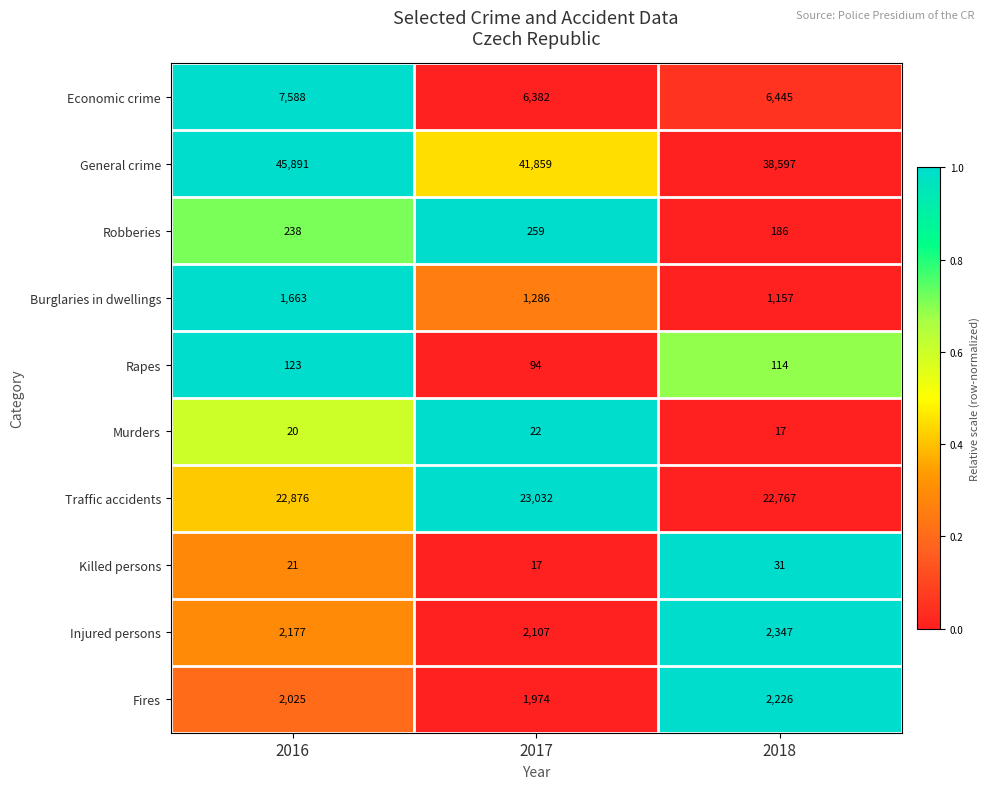

Reading right to left, extract all data points from this chart.

Economic crime: 2018=6445	2017=6382	2016=7588
General crime: 2018=38597	2017=41859	2016=45891
Robberies: 2018=186	2017=259	2016=238
Burglaries in dwellings: 2018=1157	2017=1286	2016=1663
Rapes: 2018=114	2017=94	2016=123
Murders: 2018=17	2017=22	2016=20
Traffic accidents: 2018=22767	2017=23032	2016=22876
Killed persons: 2018=31	2017=17	2016=21
Injured persons: 2018=2347	2017=2107	2016=2177
Fires: 2018=2226	2017=1974	2016=2025